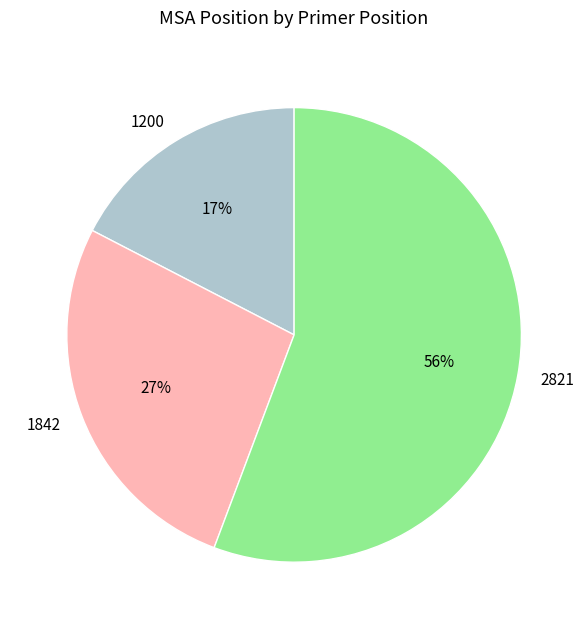

True or false: 1200 accounts for 17% of the total.

True